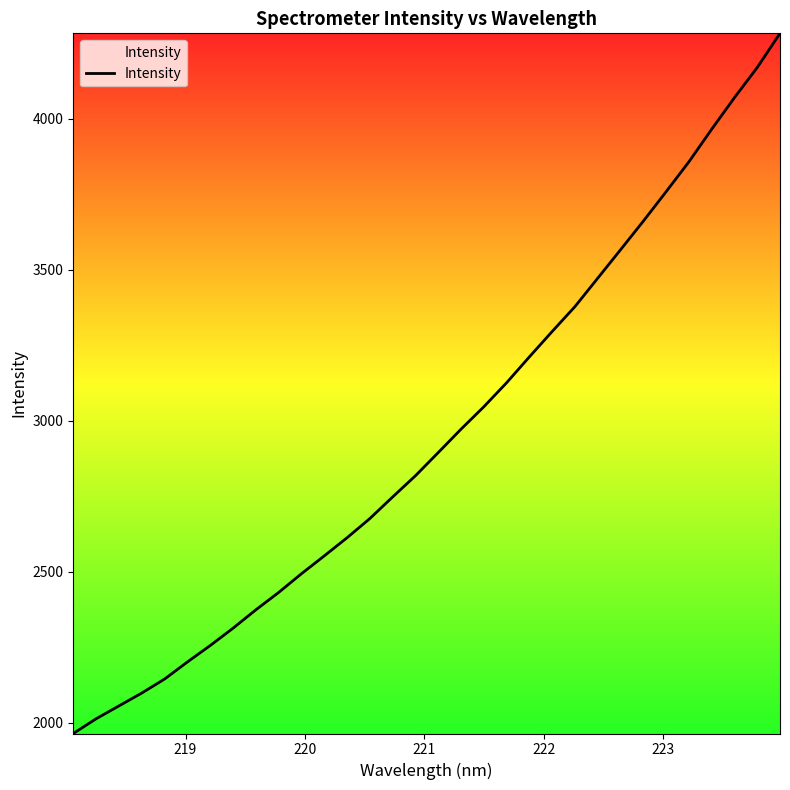

What is the greatest value displayed?

4283.3